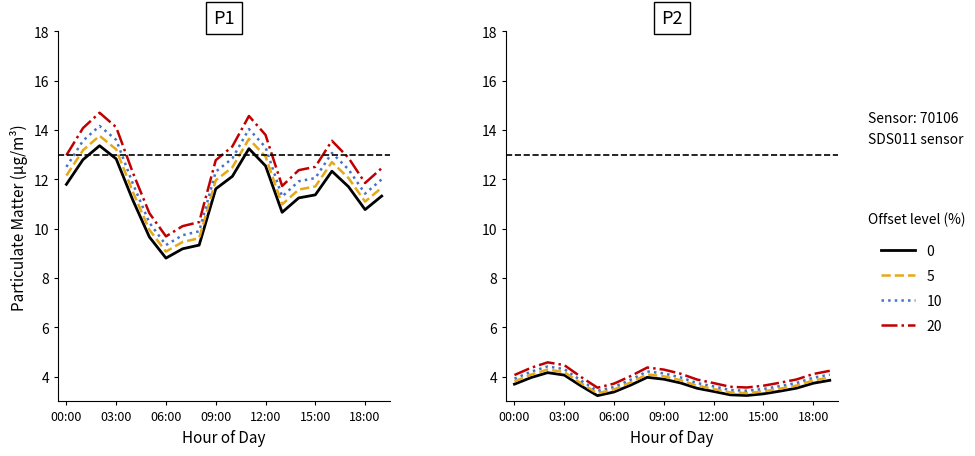

True or false: level 10 and level 20 cross at least once.

False